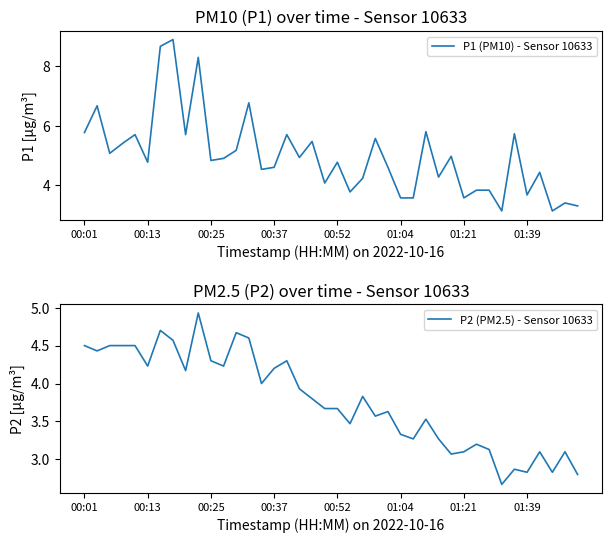

Where does the P1 (PM10) - Sensor 10633 series first go above 4?

00:01